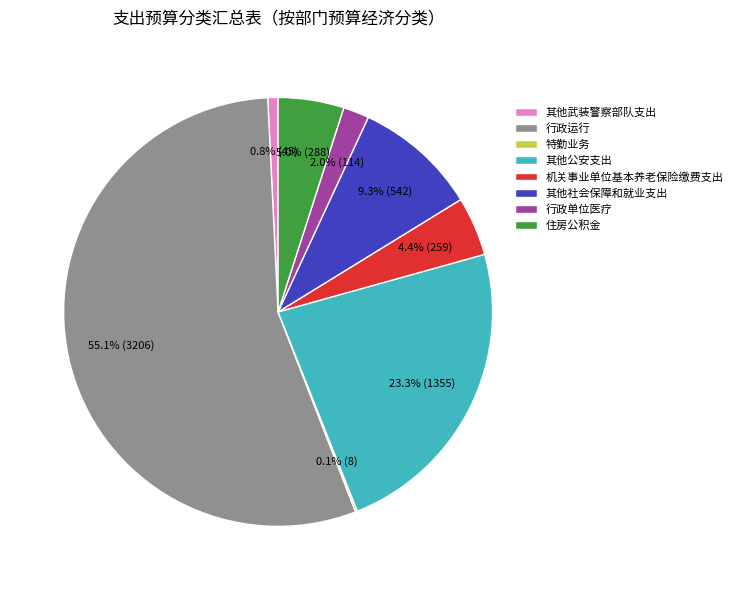

Which category has the biggest portion of the pie?

行政运行